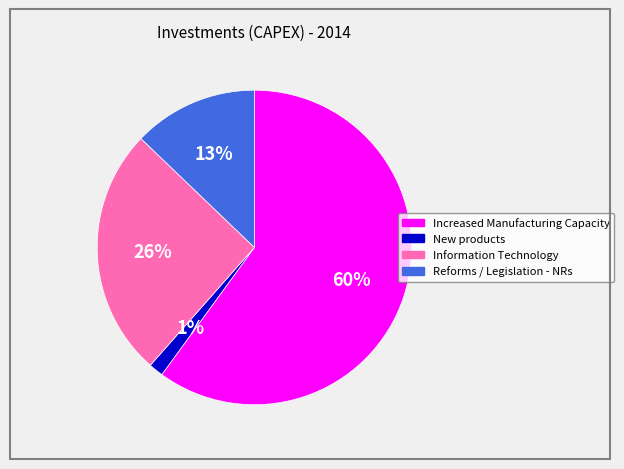

Which category has the biggest portion of the pie?

Increased Manufacturing Capacity